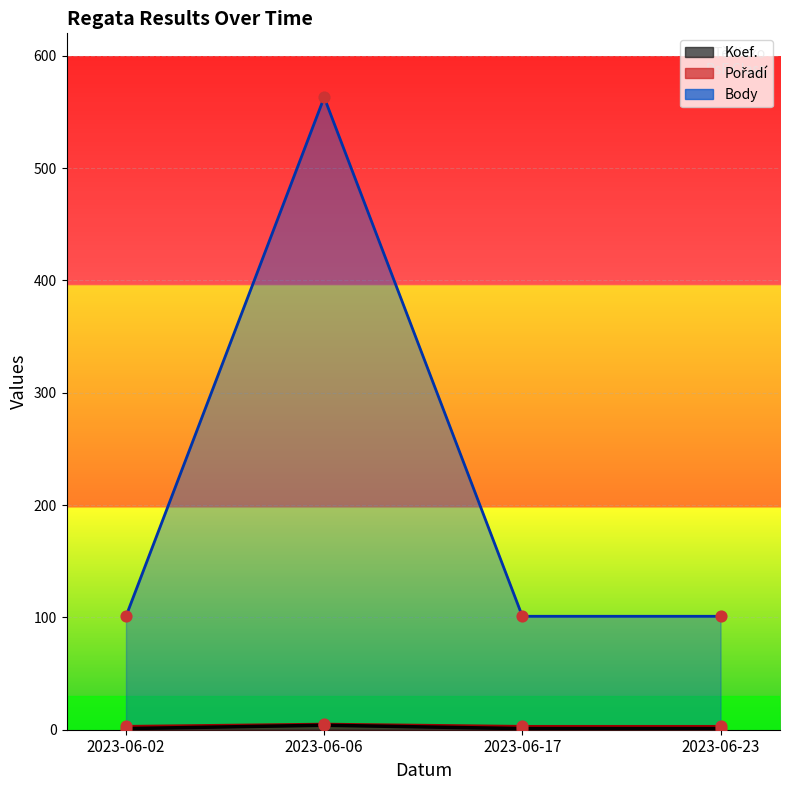

What are all the series names shown in the legend?

Koef., Pořadí, Body